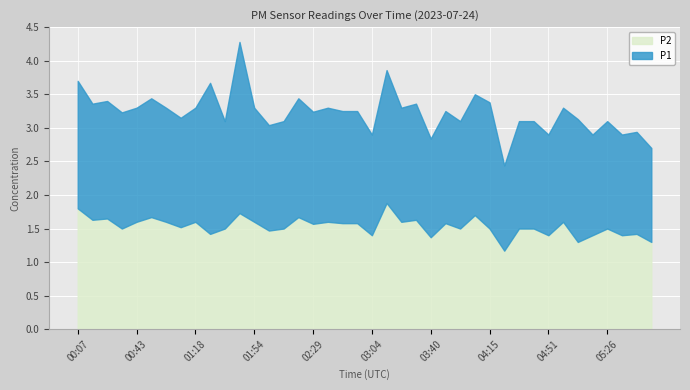

What is the sum of all P1 values?

67.7